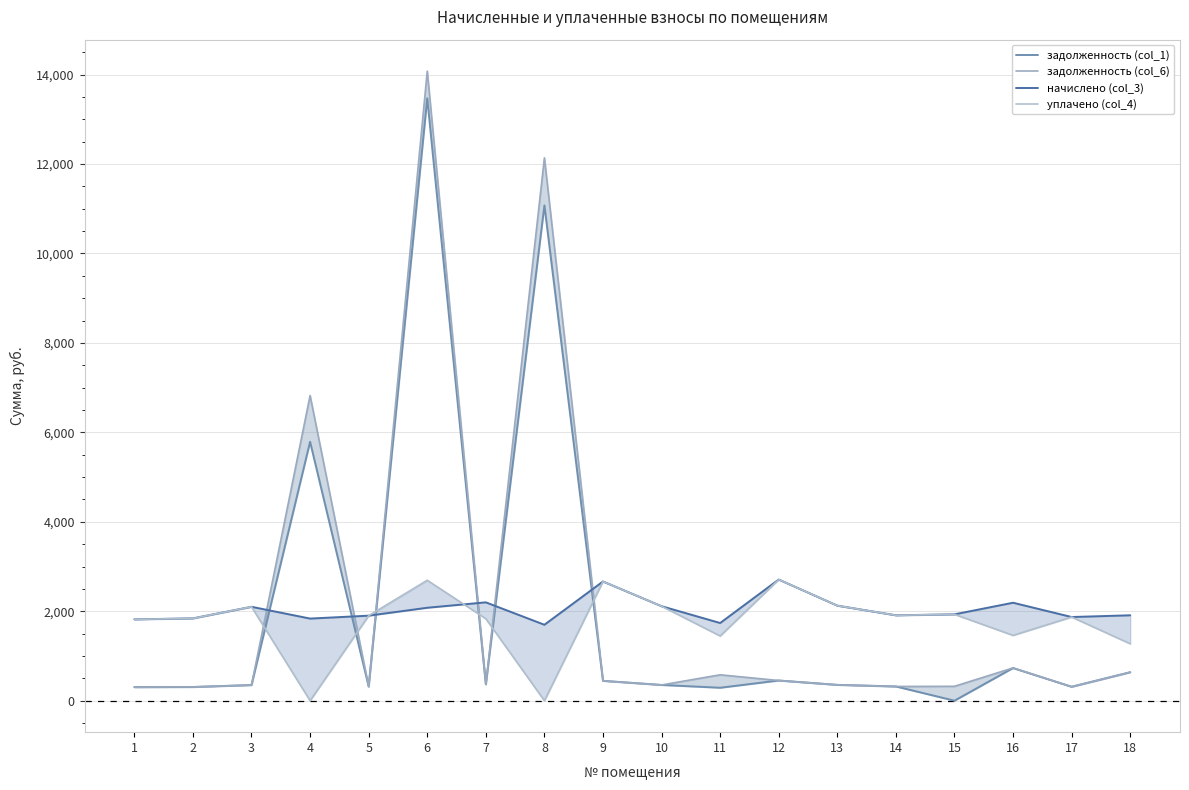

How many positive values does the задолженность (col_1) series have?

17